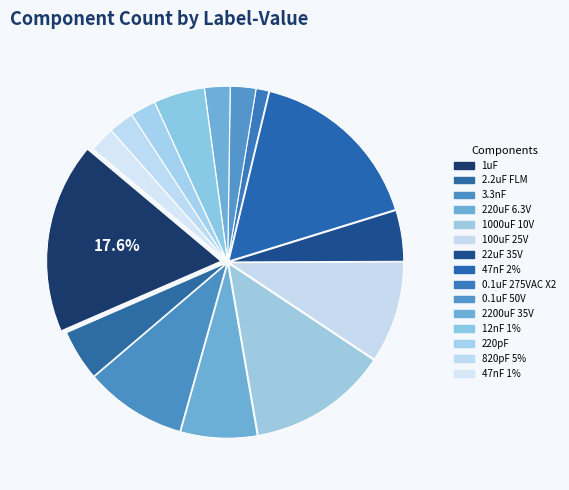

To the nearest percent, what is the difference between the largest and smallest slice percentages?

16%